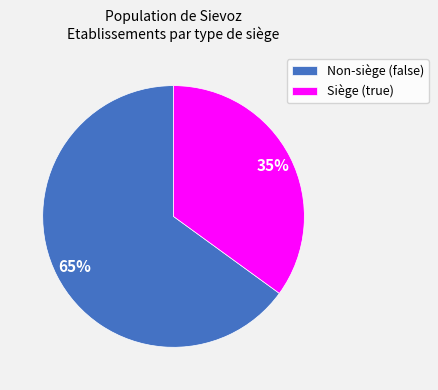

To the nearest percent, what percentage of the pie is Non-siège (false)?

65%